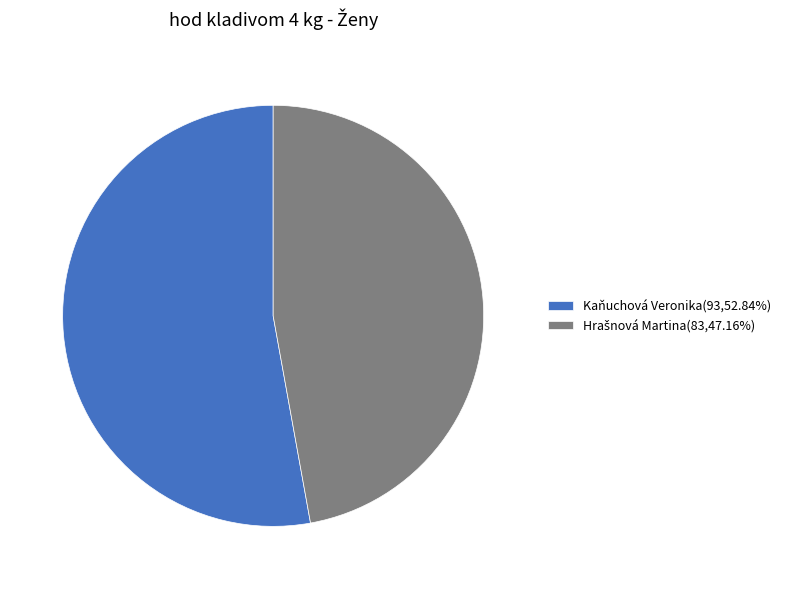

Does any single category account for the majority?

Yes